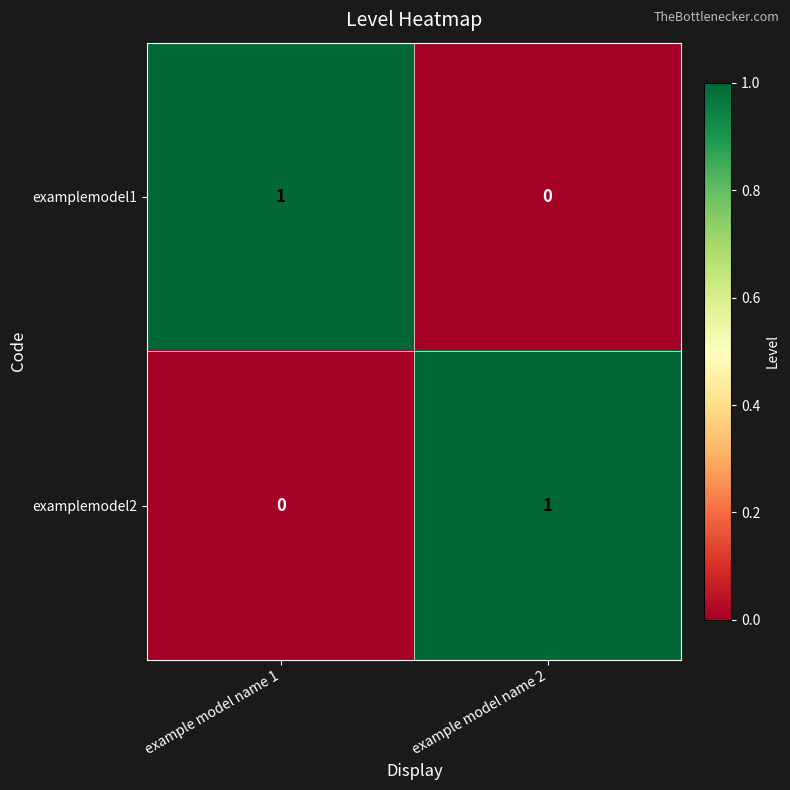

At which label does examplemodel1 reach its minimum?

example model name 2